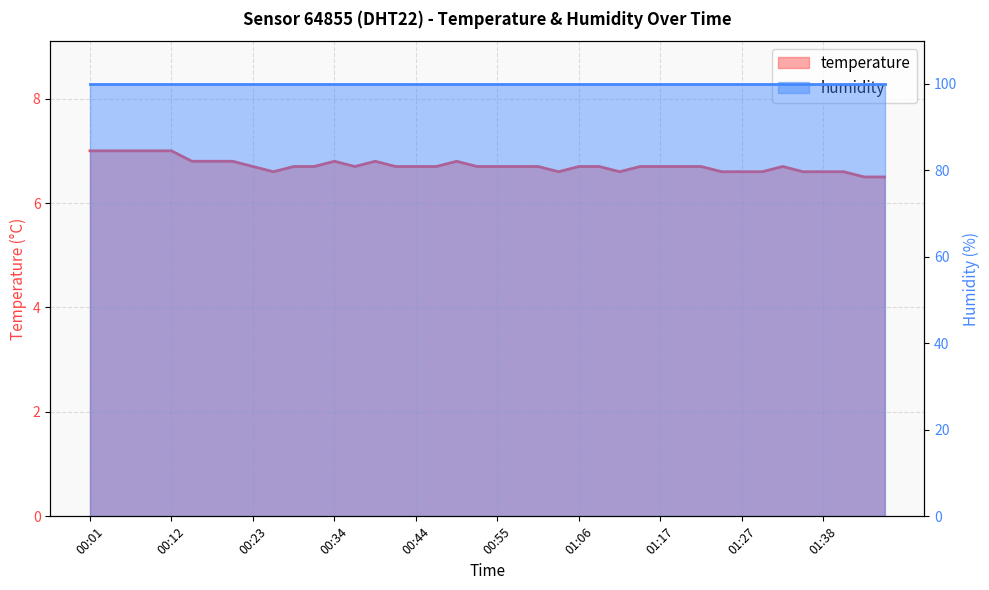

What is the maximum value shown in the chart?

7.0